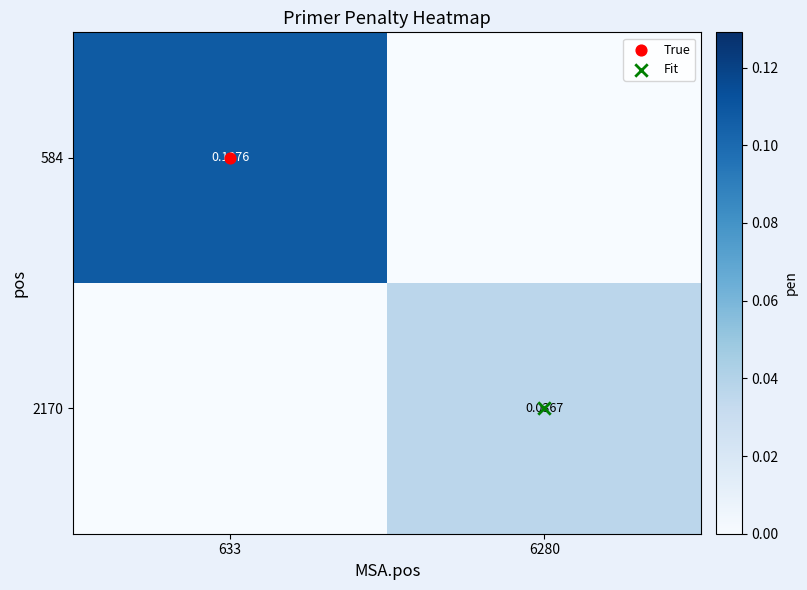

Which series has the widest spread of values?

584